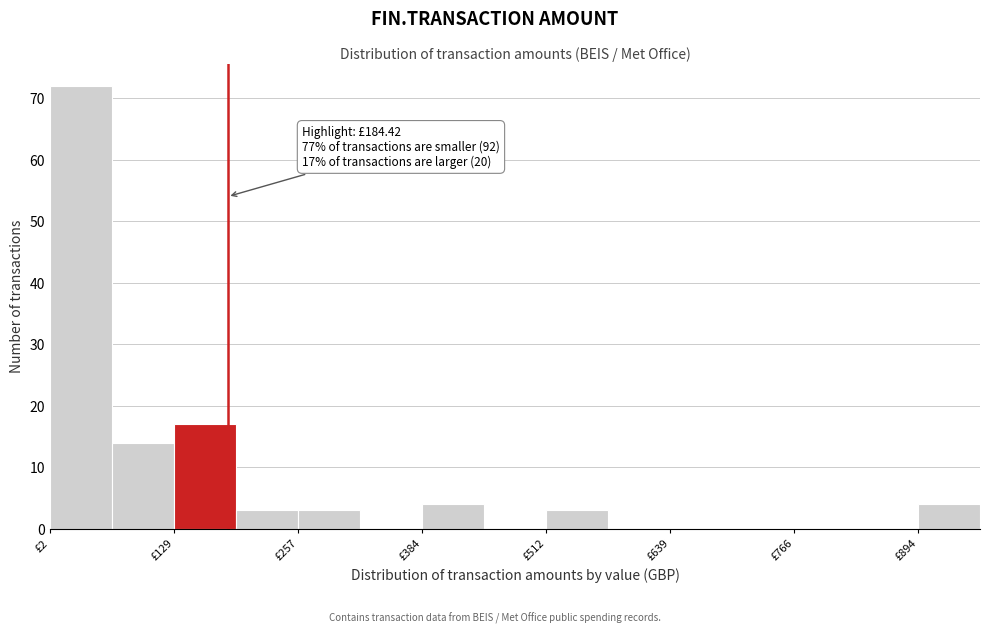

Read against the x-axis, roughly where is the centre of the tallest bar?

40